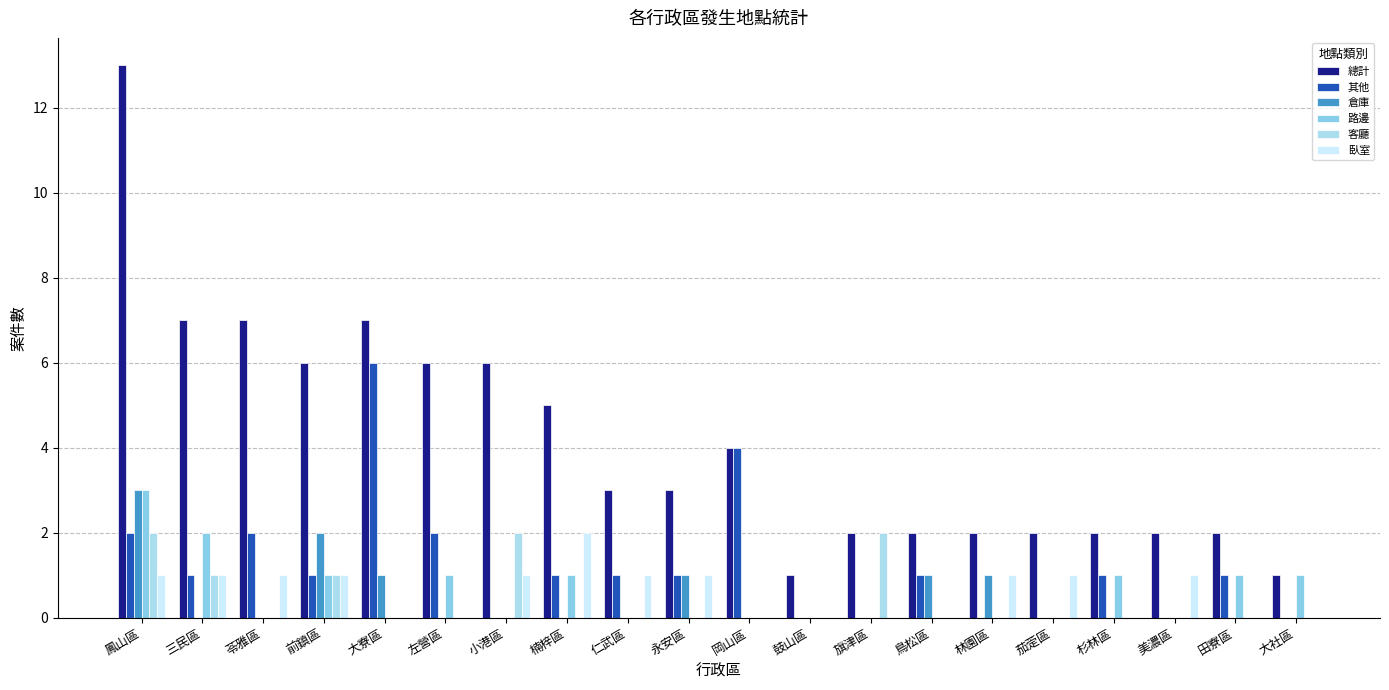

What is the difference between the second highest and second lowest values in the 客廳 series?

2